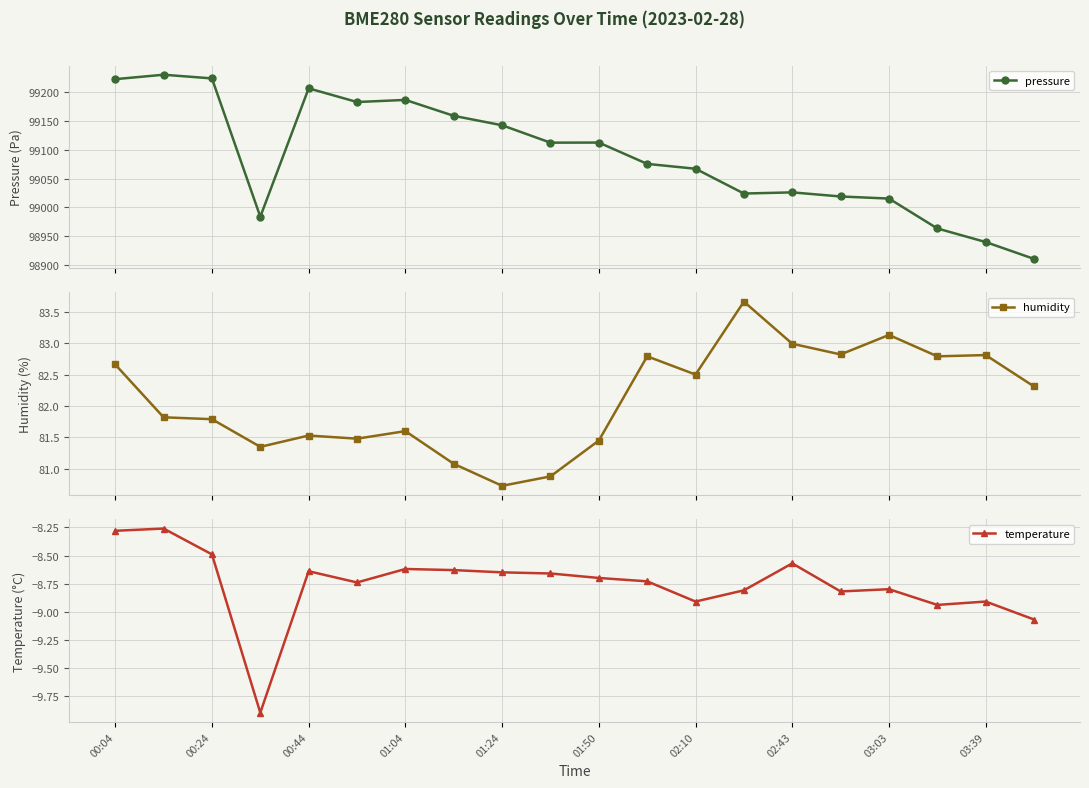

What are all the series names shown in the legend?

pressure, humidity, temperature